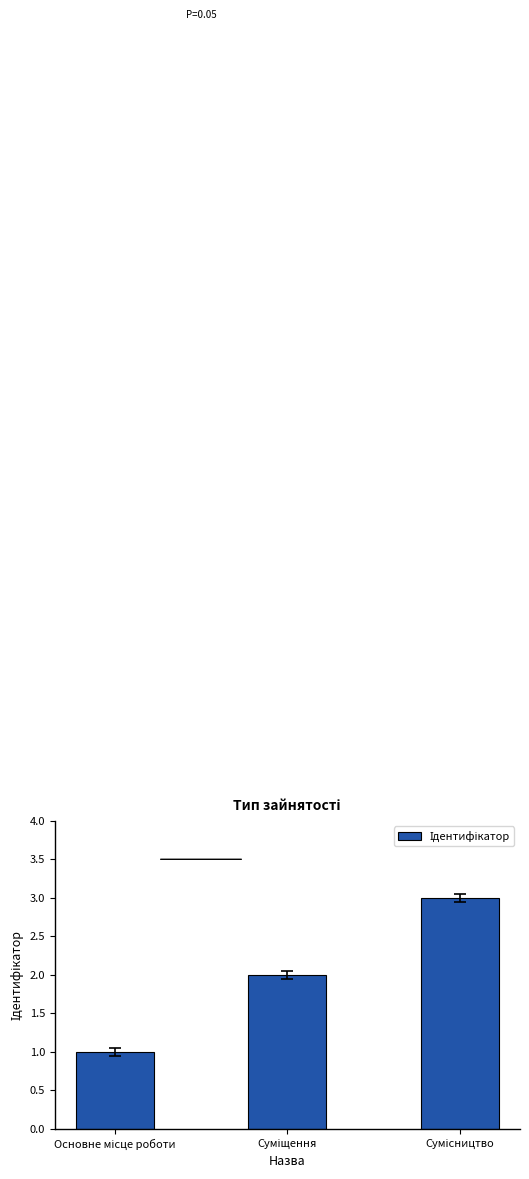

What is the sum of all values?

6